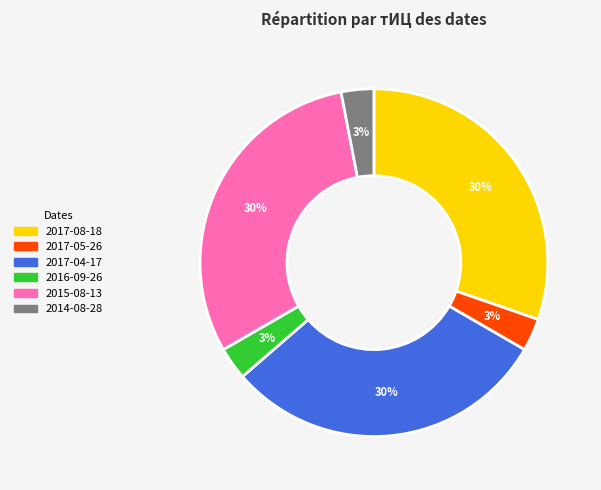

Between 2016-09-26 and 2017-08-18, which is larger?

2017-08-18